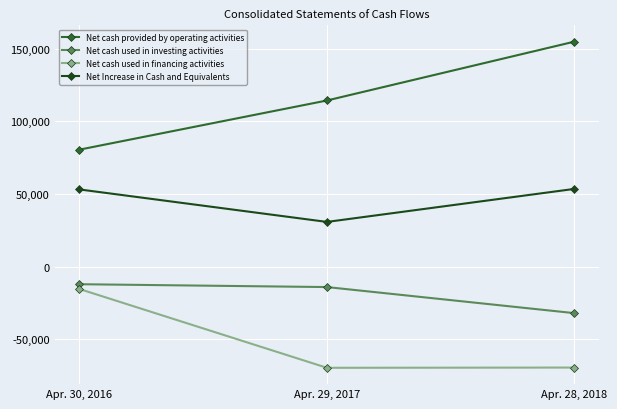

What is the greatest value displayed?

154721